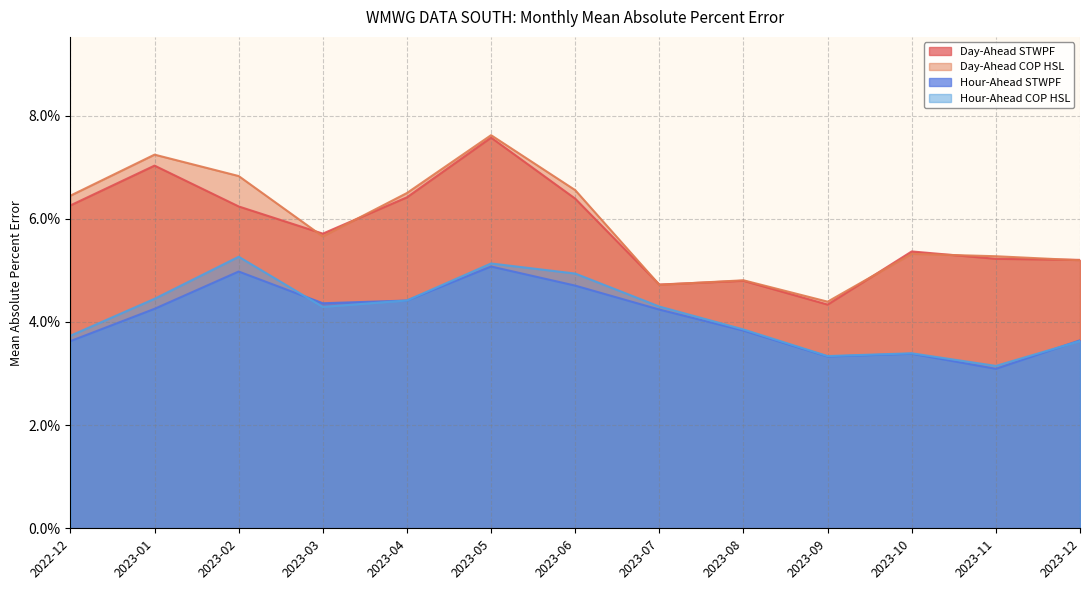

Which series has the largest range (max minus min)?

Day-Ahead STWPF